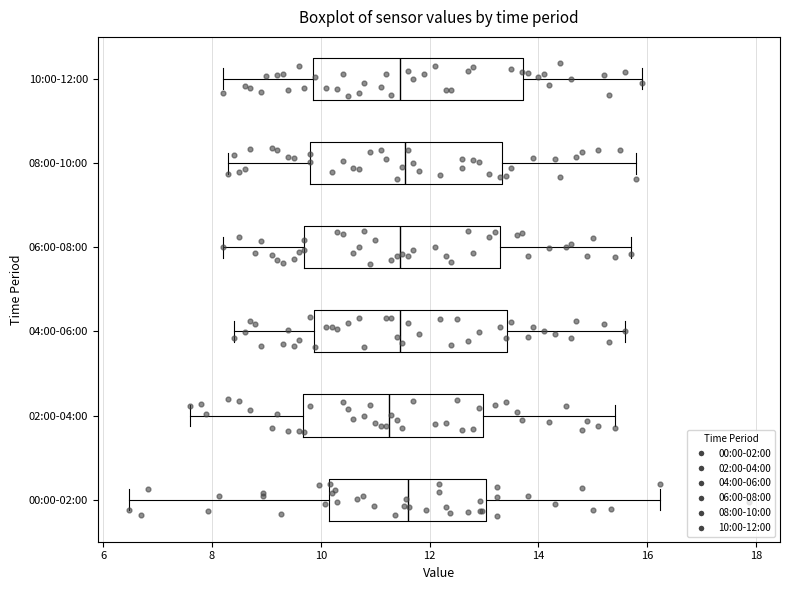

Which box is the widest, from its left edge to its right edge?

10:00-12:00